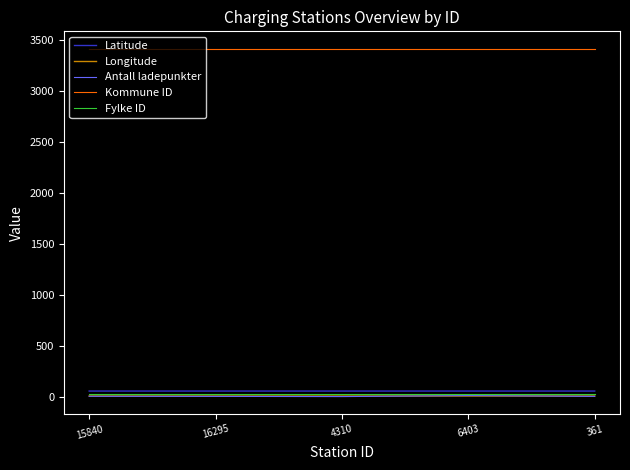

Which series has the largest range (max minus min)?

Antall ladepunkter